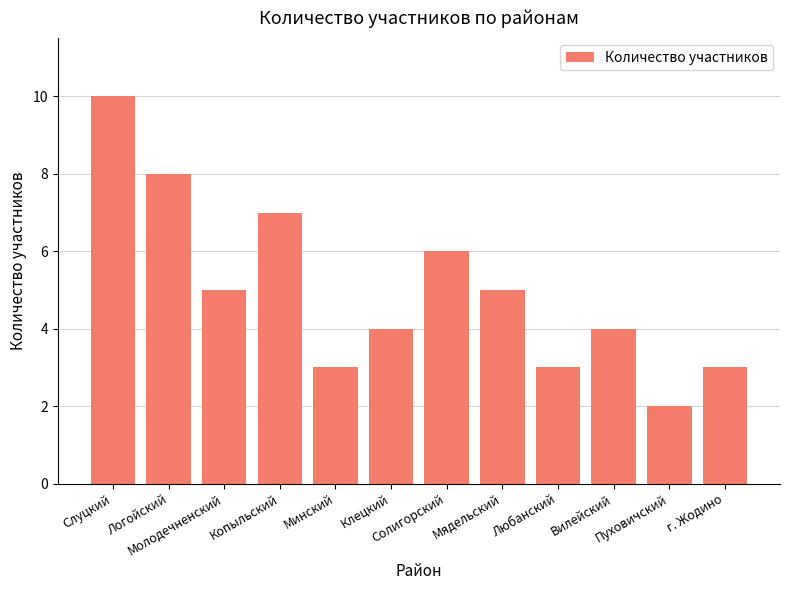

The chart shows a value of 3 at Любанский. True or false?

True